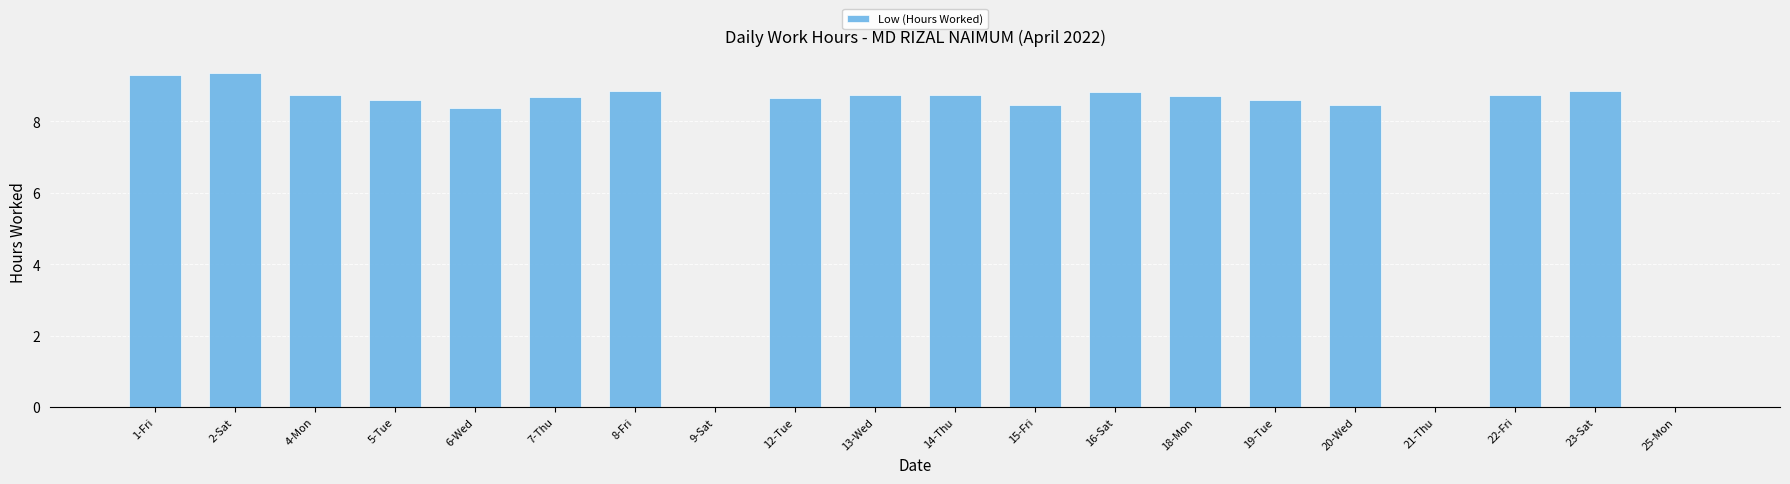

Which has a higher value, 23-Sat or 6-Wed?

23-Sat